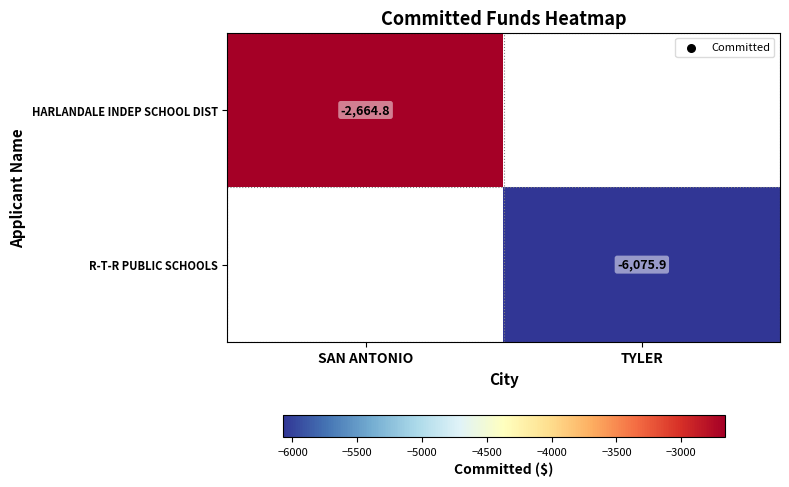

What is the minimum value shown in the chart?

-6075.9